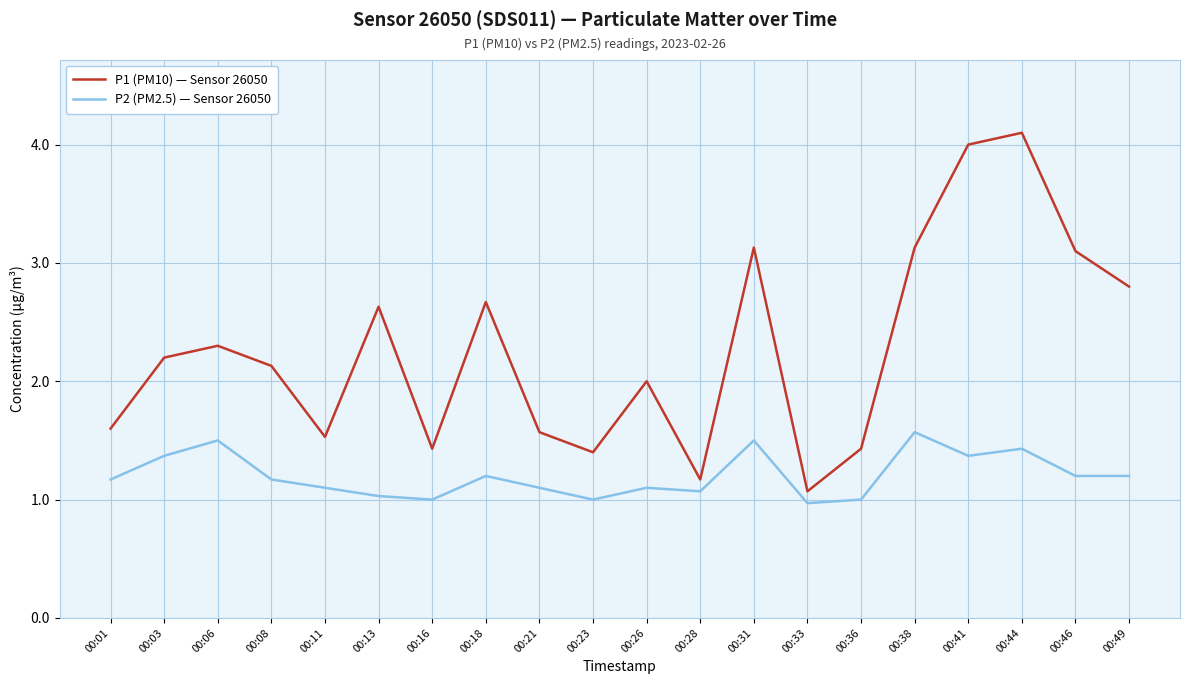

At which category does P1 (PM10) — Sensor 26050 reach its first local peak?

00:06